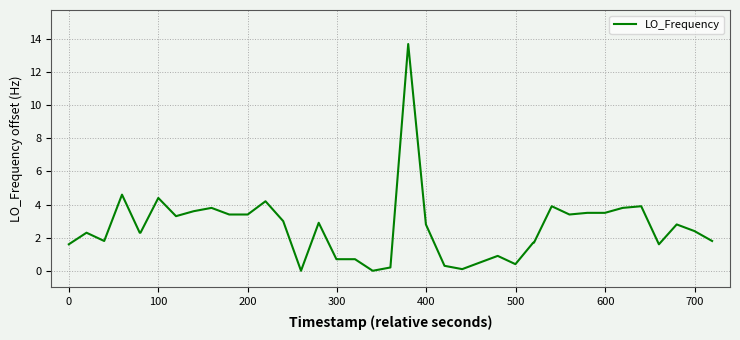

What is the difference between the maximum and second lowest values?

13.7